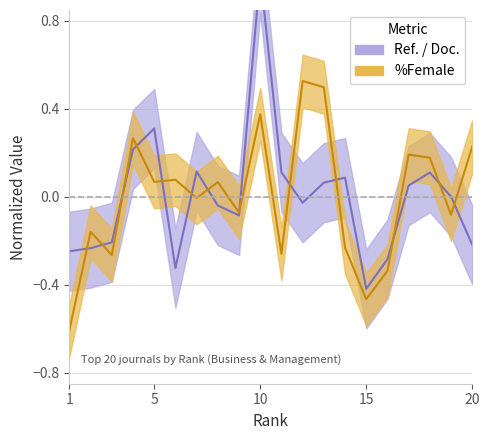

Is it true that Ref. / Doc. equals 1.0 at 10?

True